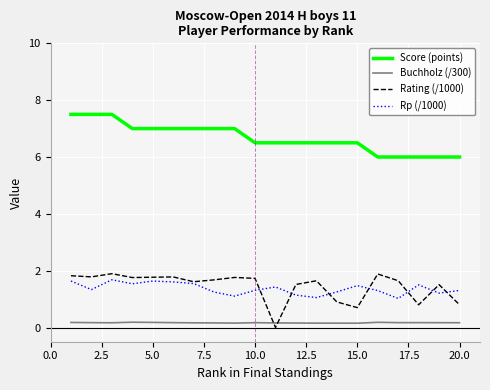

True or false: Buchholz (/300) and Score (points) cross at least once.

False